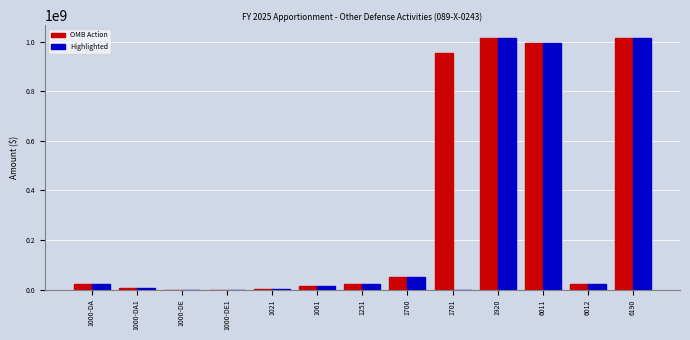

The value of OMB Action at 1700 is 50195154. True or false?

True